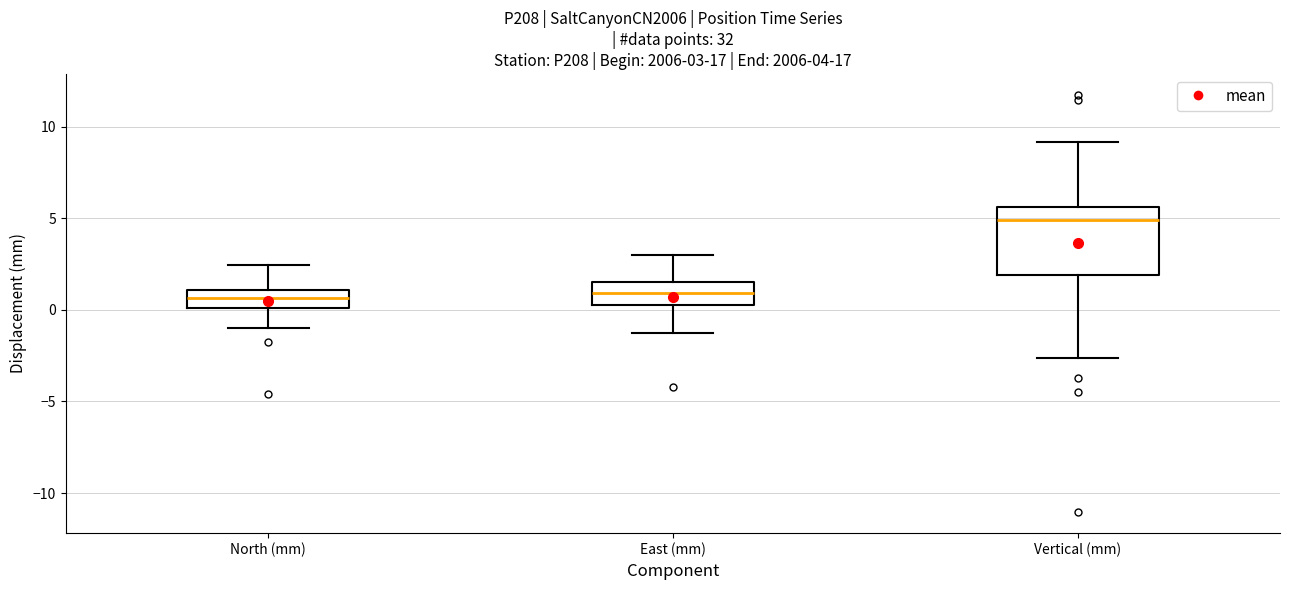

Which box is the tallest, from its lower edge to its upper edge?

Vertical (mm)